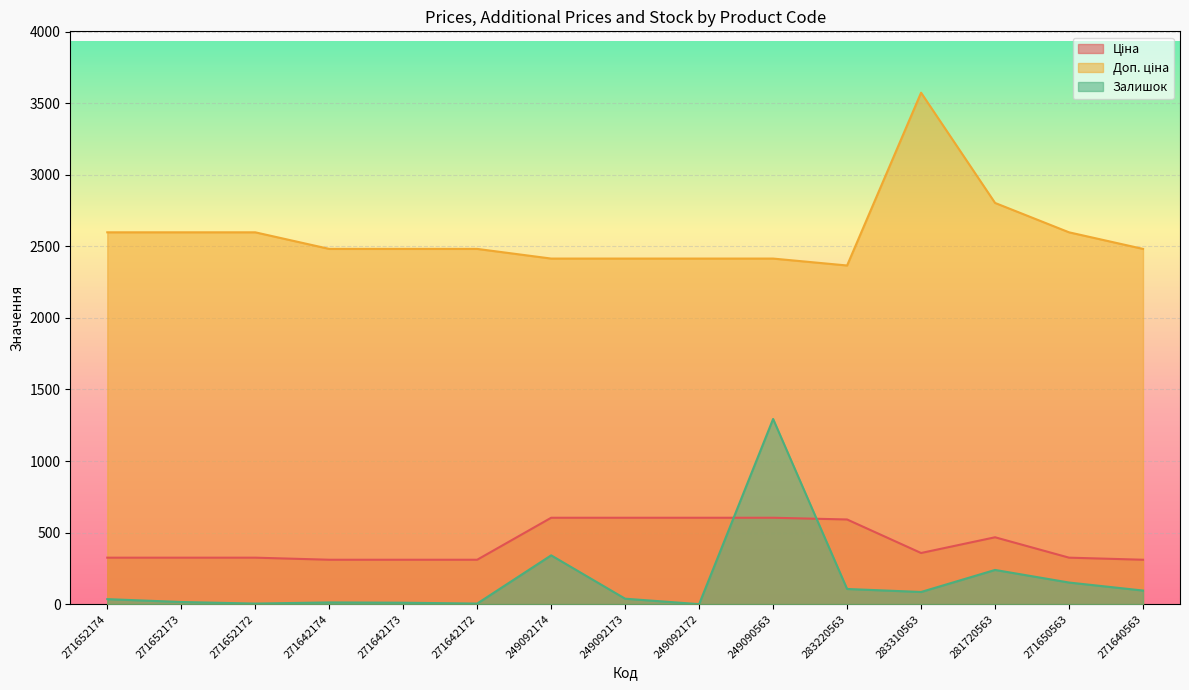

True or false: Ціна has a value of 369.8 at 249090563.

False